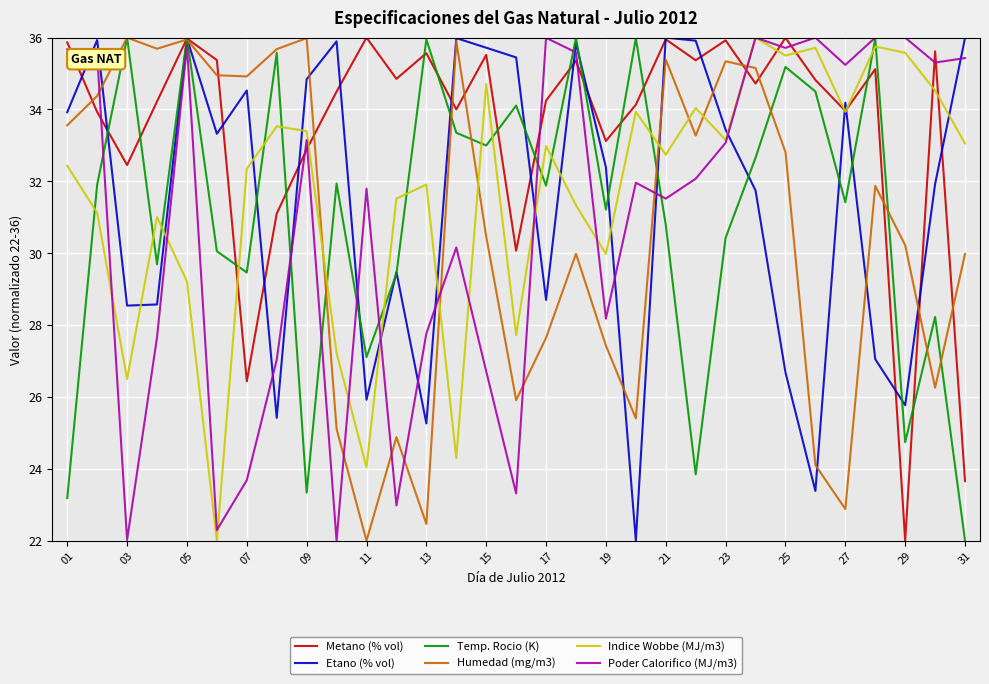

What is the minimum value shown in the chart?

22.0